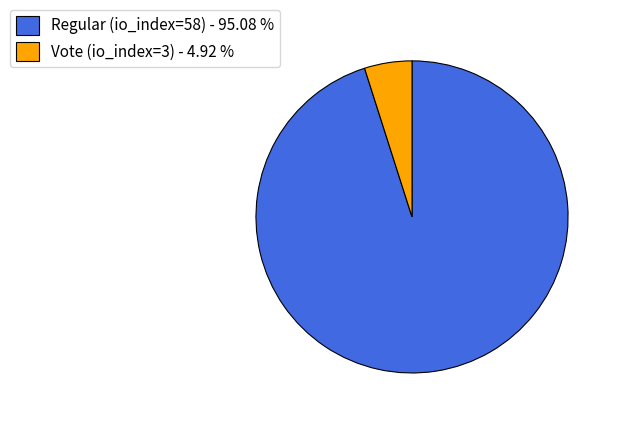

Combined, do Vote (io_index=3) and Regular (io_index=58) account for over 50%?

Yes